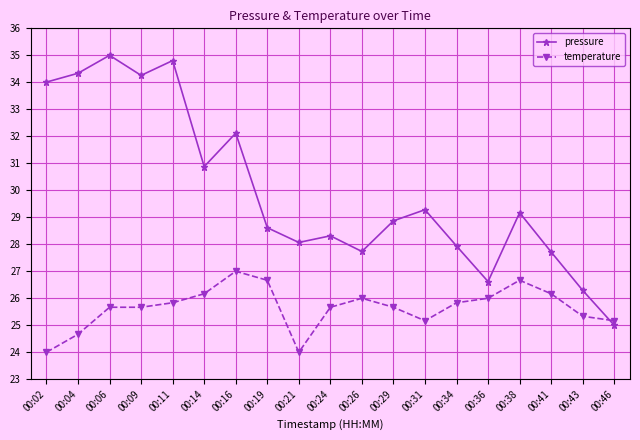

Which series has the largest range (max minus min)?

pressure